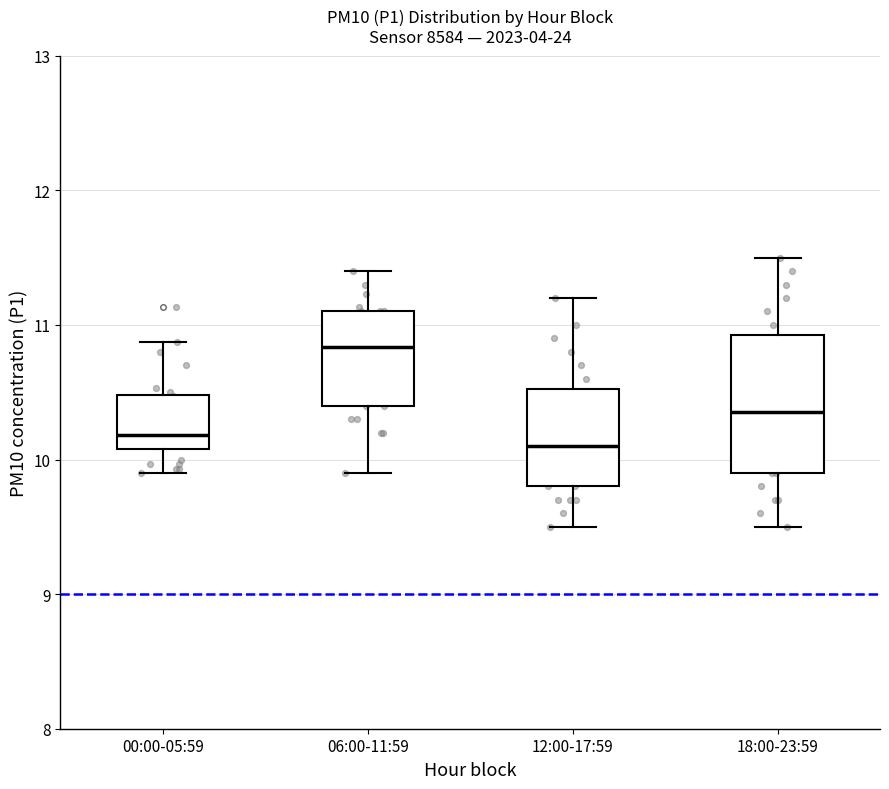

Reading left to right, read every box against the y-axis: the position of its median line, the range the box covers, and the ends of its whiskers. The values are not printed on the chart, so give them approximately, as read against the axis.

00:00-05:59: median 10.2, box 10.1 to 10.5, whiskers 9.9 to 10.9
06:00-11:59: median 10.8, box 10.4 to 11.1, whiskers 9.9 to 11.4
12:00-17:59: median 10.1, box 9.8 to 10.5, whiskers 9.5 to 11.2
18:00-23:59: median 10.4, box 9.9 to 10.9, whiskers 9.5 to 11.5